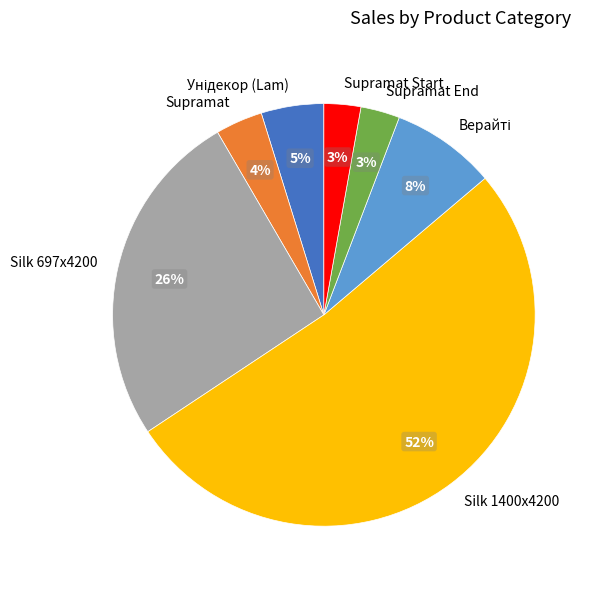

True or false: Silk 1400x4200 accounts for 52% of the total.

True